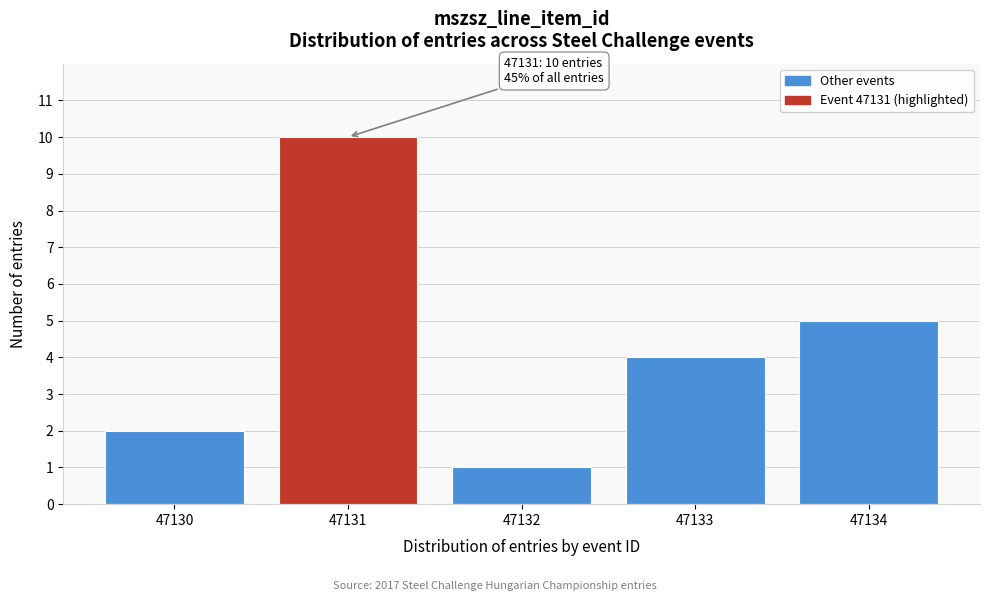

Reading left to right, list all the values displayed in this chart.

47130=2	47131=10	47132=1	47133=4	47134=5